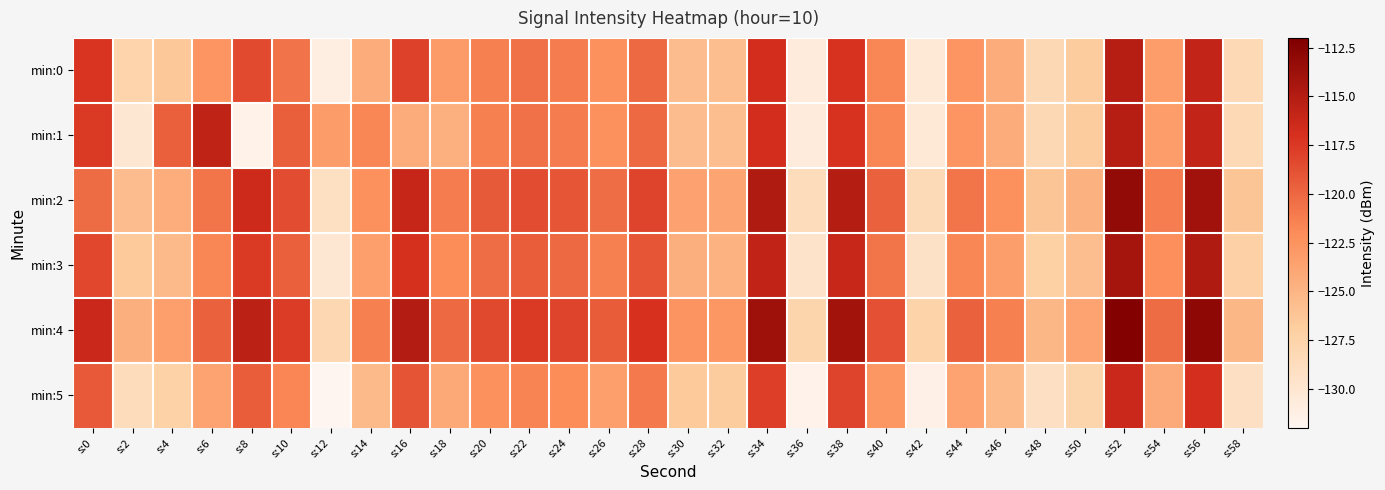

Which series has the widest spread of values?

min:1